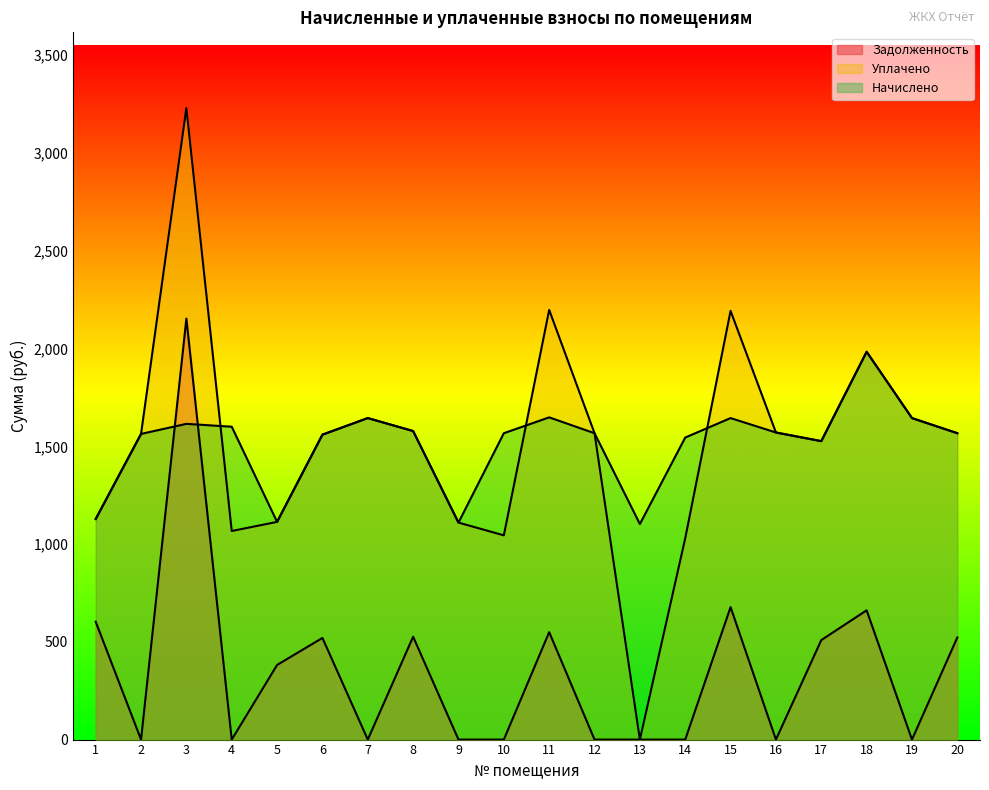

Reading left to right, extract all data points from this chart.

начислено: 1=1128.2	2=1563.3	3=1614.9	4=1600.2	5=1113.5	6=1559.6	7=1644.4	8=1578.0	9=1109.8	10=1567.0	11=1648.1	12=1567.0	13=1102.4	14=1544.8	15=1644.4	16=1570.7	17=1526.4	18=1983.6	19=1644.4	20=1567.0
уплачено: 1=1128.2	2=1563.3	3=3229.8	4=1066.8	5=1113.5	6=1559.6	7=1644.4	8=1578.0	9=1109.8	10=1044.7	11=2197.4	12=1567.0	13=0.0	14=1029.9	15=2192.5	16=1570.7	17=1526.4	18=1983.6	19=1644.4	20=1567.0
задолженность: 1=603.0	2=0.0	3=2153.2	4=0.0	5=381.6	6=519.9	7=0.0	8=526.0	9=0.0	10=0.0	11=549.4	12=0.0	13=0.0	14=0.0	15=677.6	16=0.0	17=508.8	18=661.2	19=0.0	20=522.3